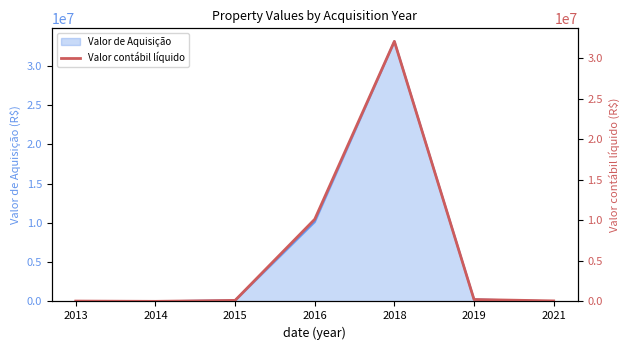

What is the sum of all values?

42724465.1